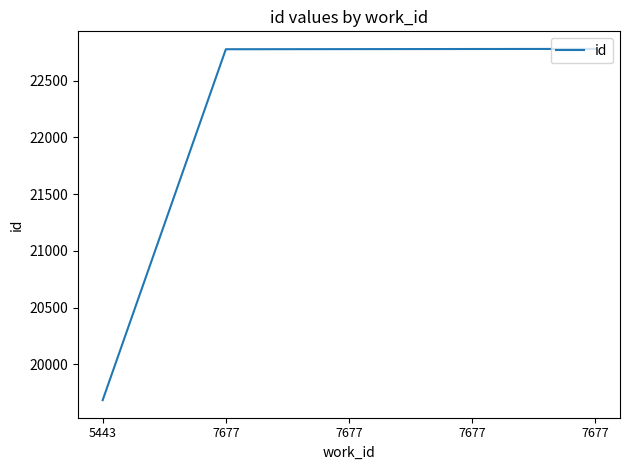

At which label is the value closest to 21232?

7677